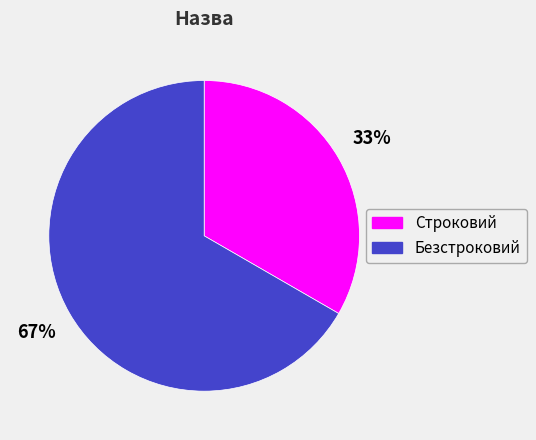

Rank the categories by value from lowest to highest.

Строковий, Безстроковий